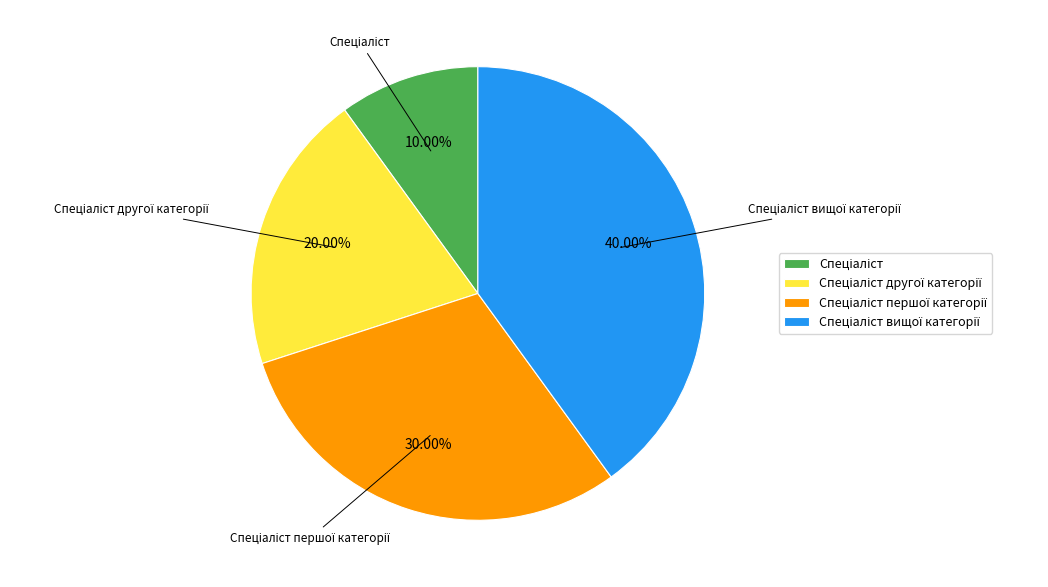

Is there a majority slice in this chart?

No